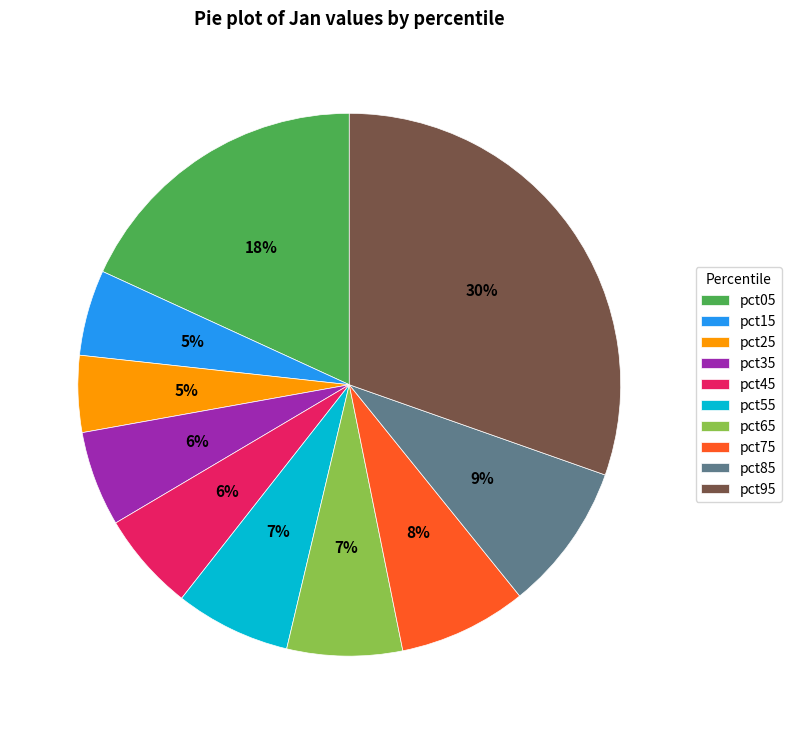

To the nearest percent, what portion does pct45 represent?

6%